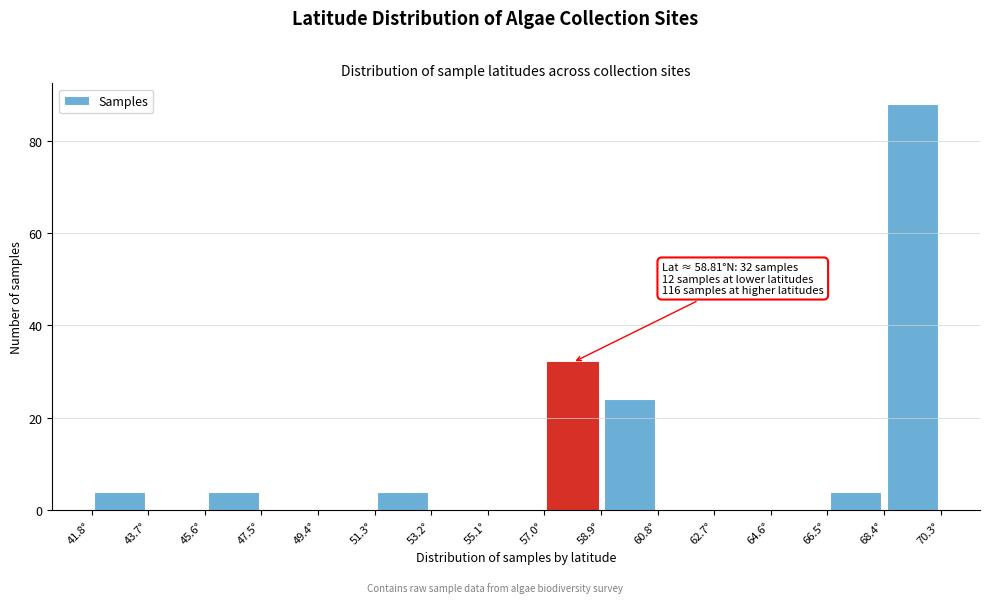

Over which range of the x-axis is the bar tallest?

68.4 to 70.4